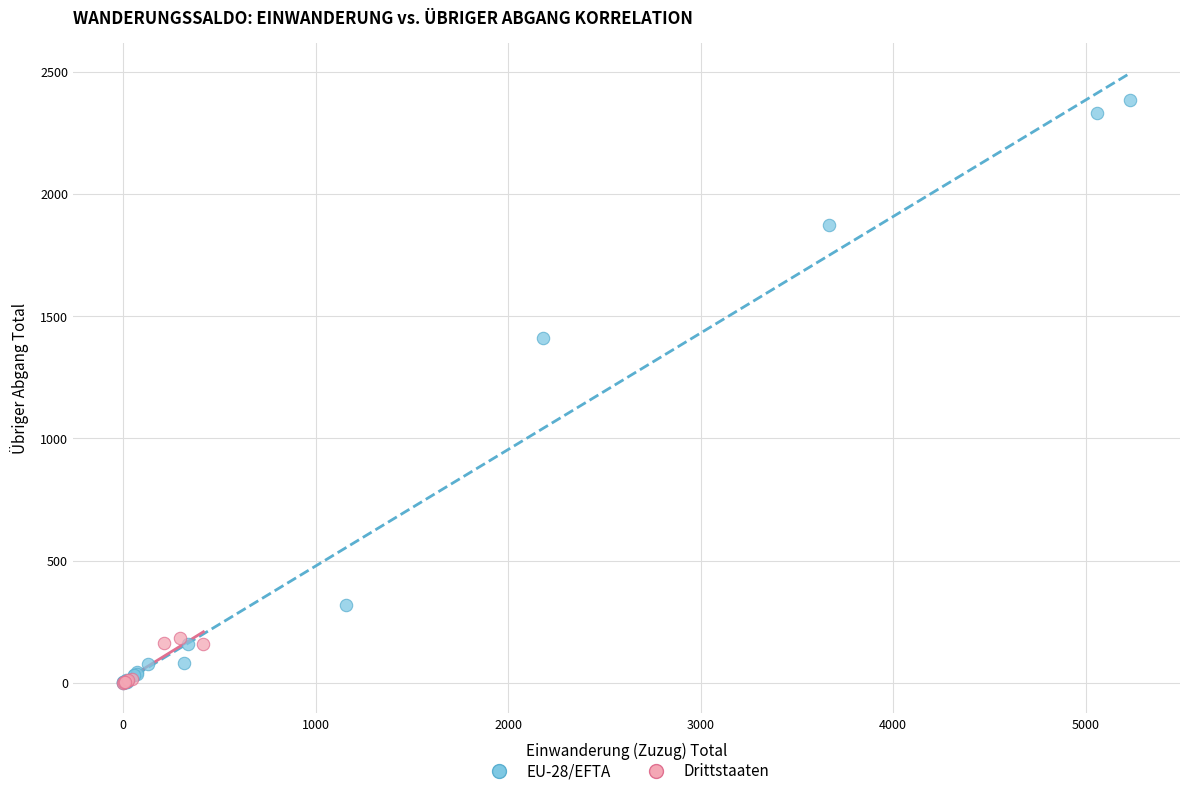

Which series has the largest Y range (max minus min)?

EU-28/EFTA